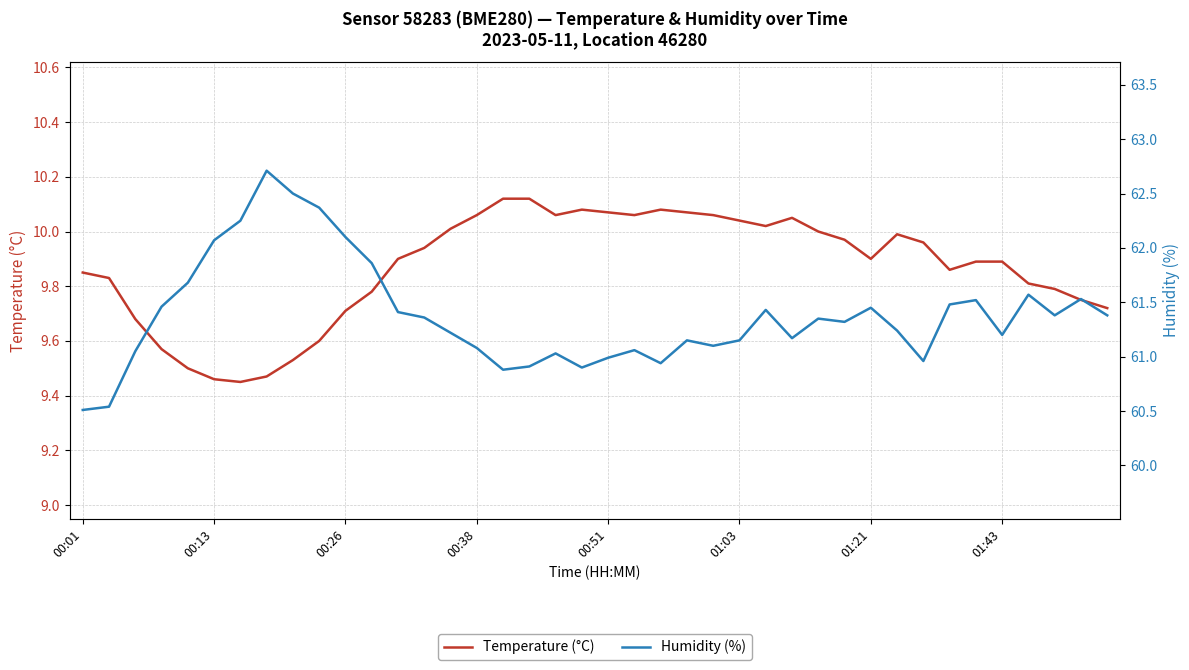

Does the chart display data point markers on the line(s)?

No